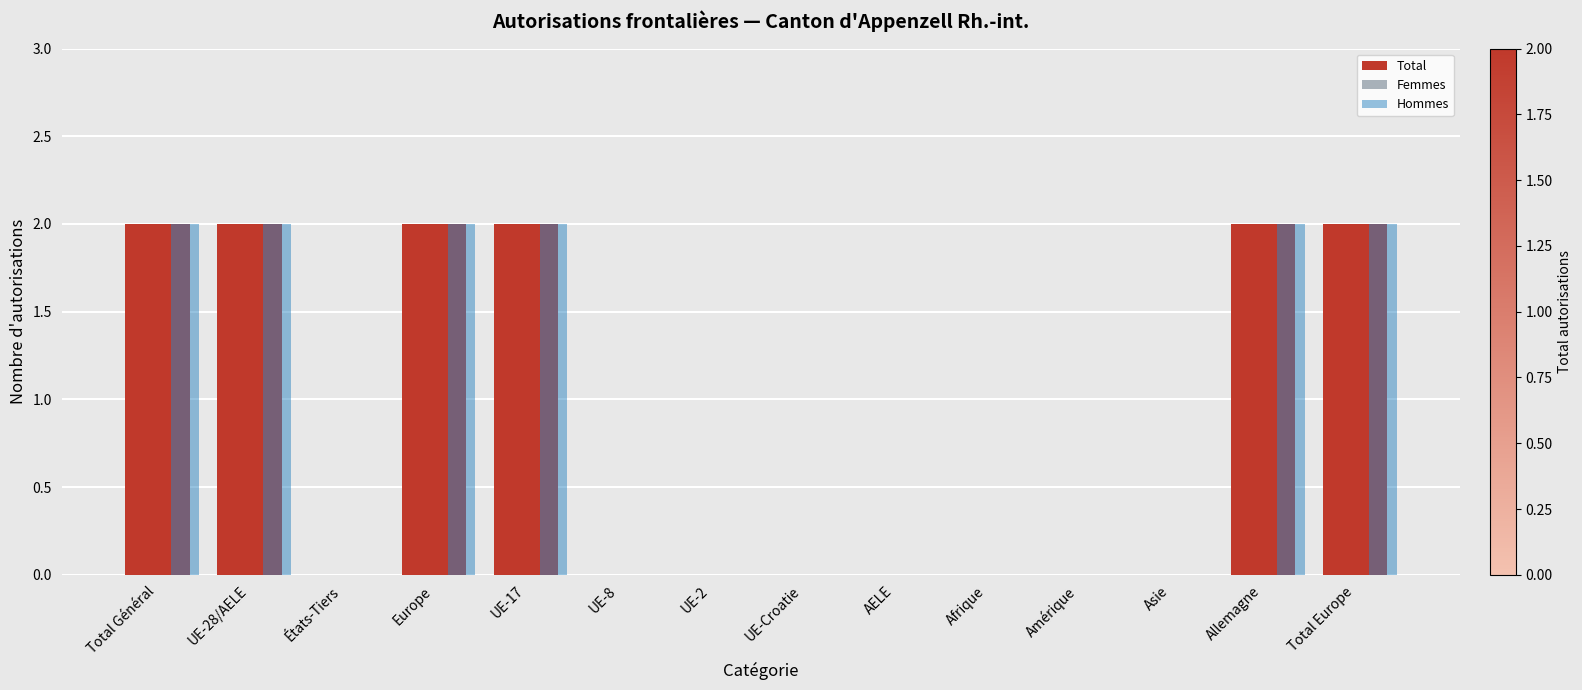

What is the sum of the Total values at UE-17 and UE-28/AELE?

4